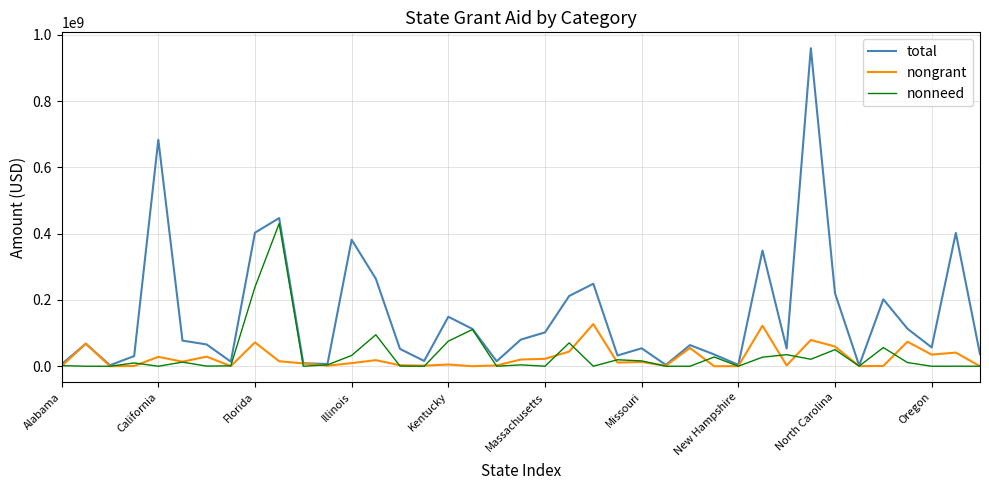

What is the greatest value displayed?

959341876